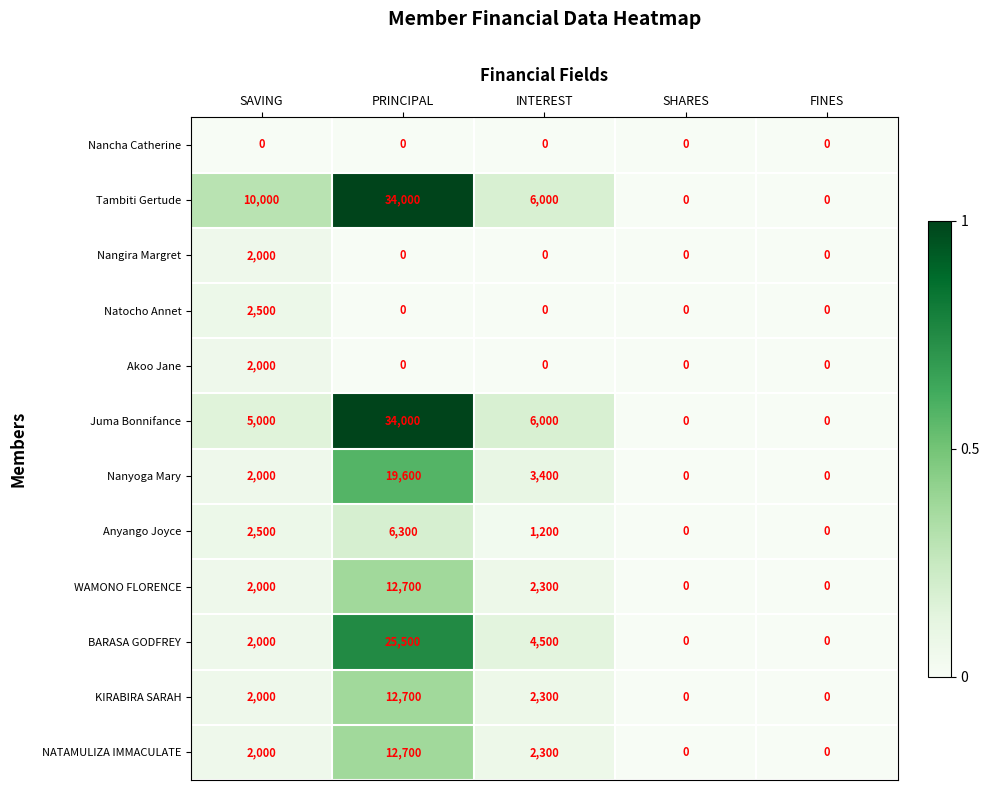

Is it true that Nangira Margret equals 0 at FINES?

True